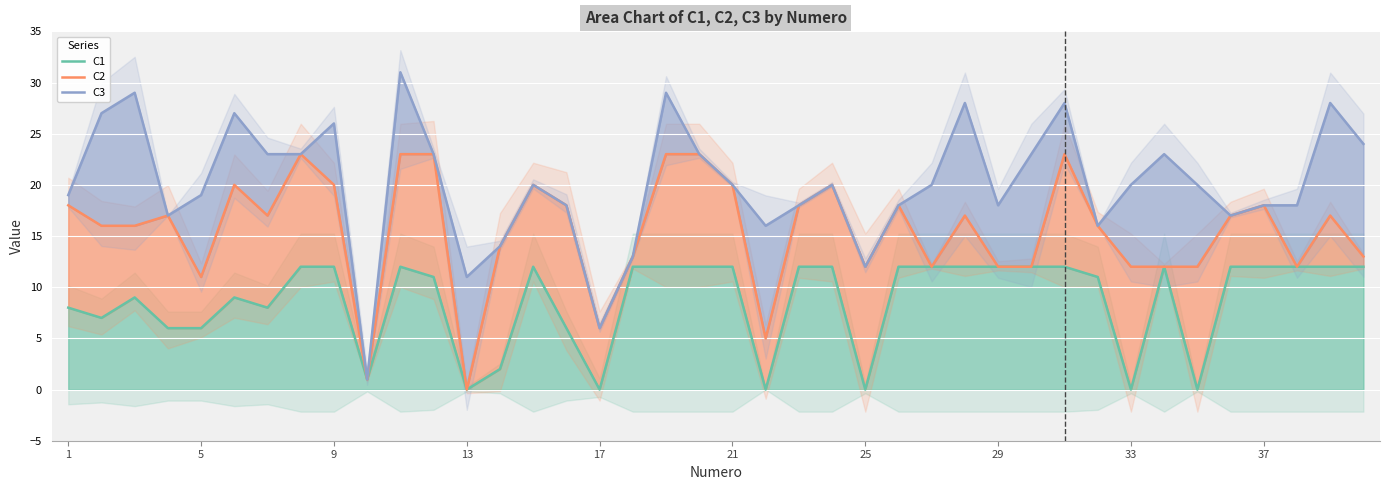

True or false: C2 and C3 intersect in this chart.

False